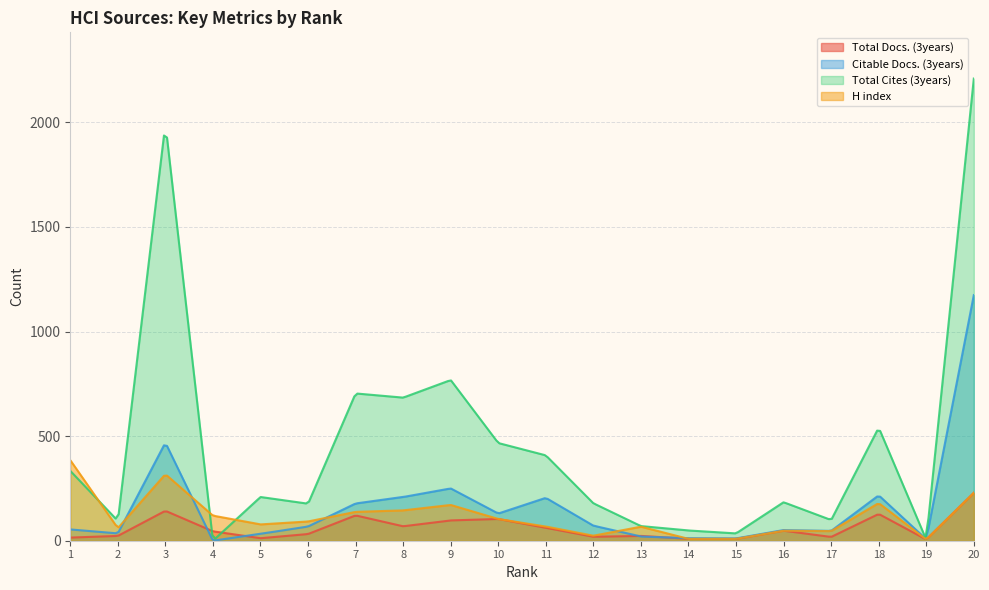

How many lines are shown in the chart?

4